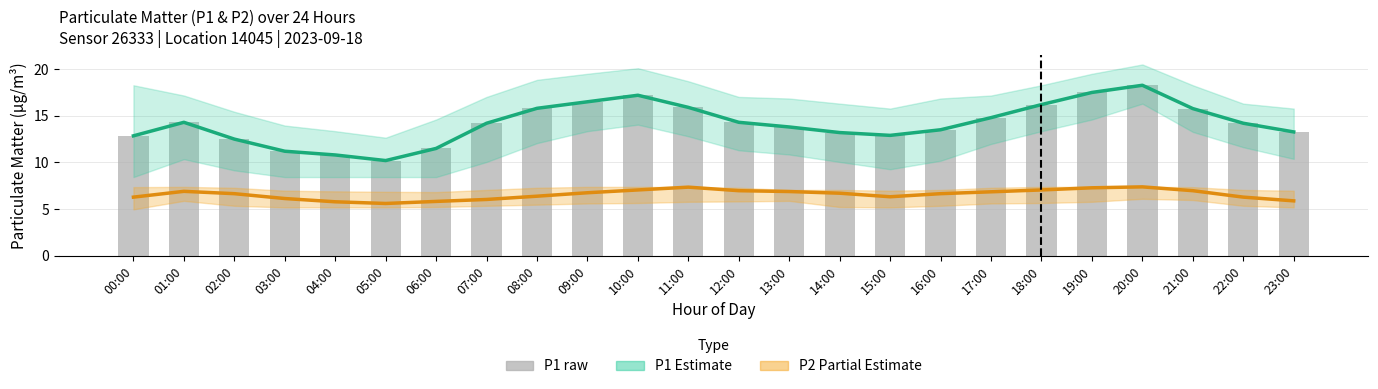

Which series has the widest spread of values?

P1 (Estimate)